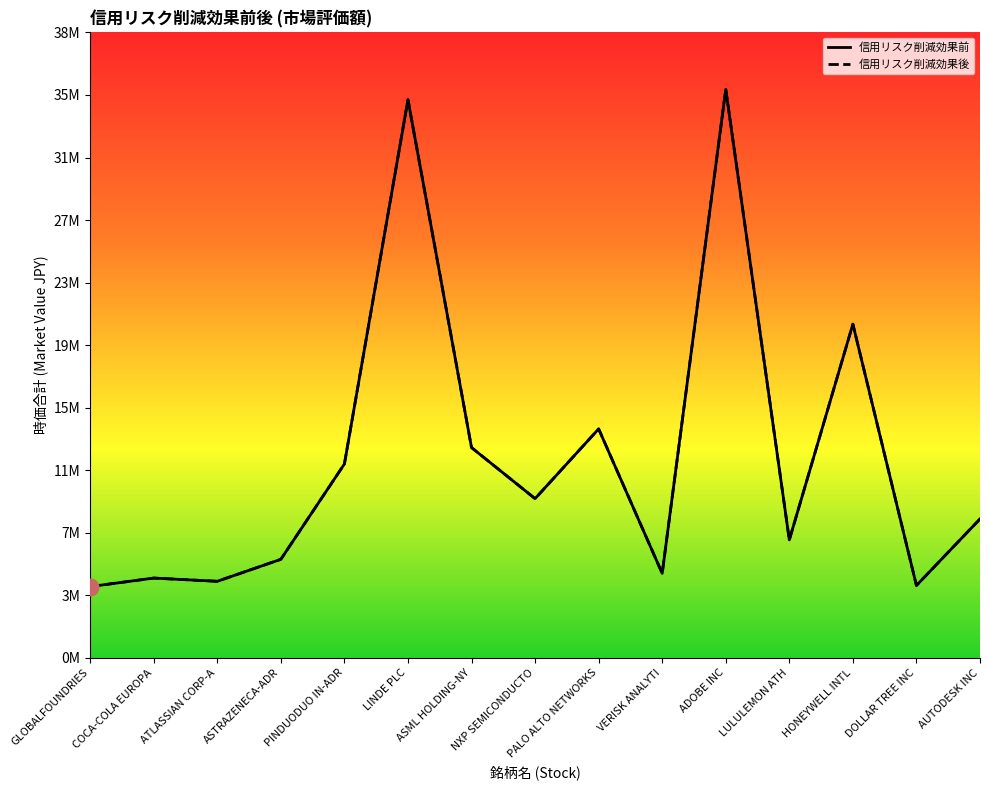

How many interior local valleys does the 信用リスク削減効果前 series have?

5